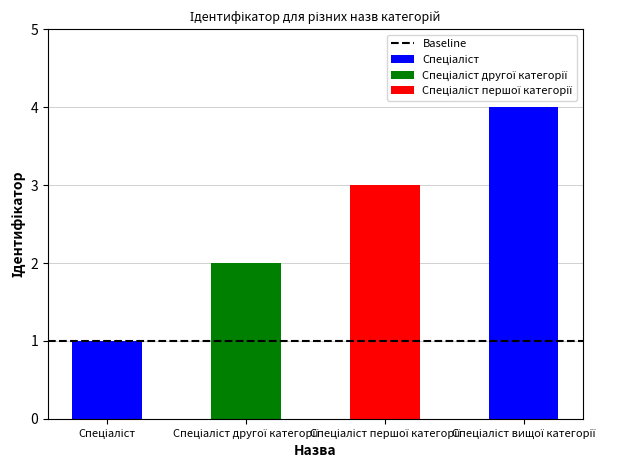

Reading right to left, extract all data points from this chart.

4	3	2	1